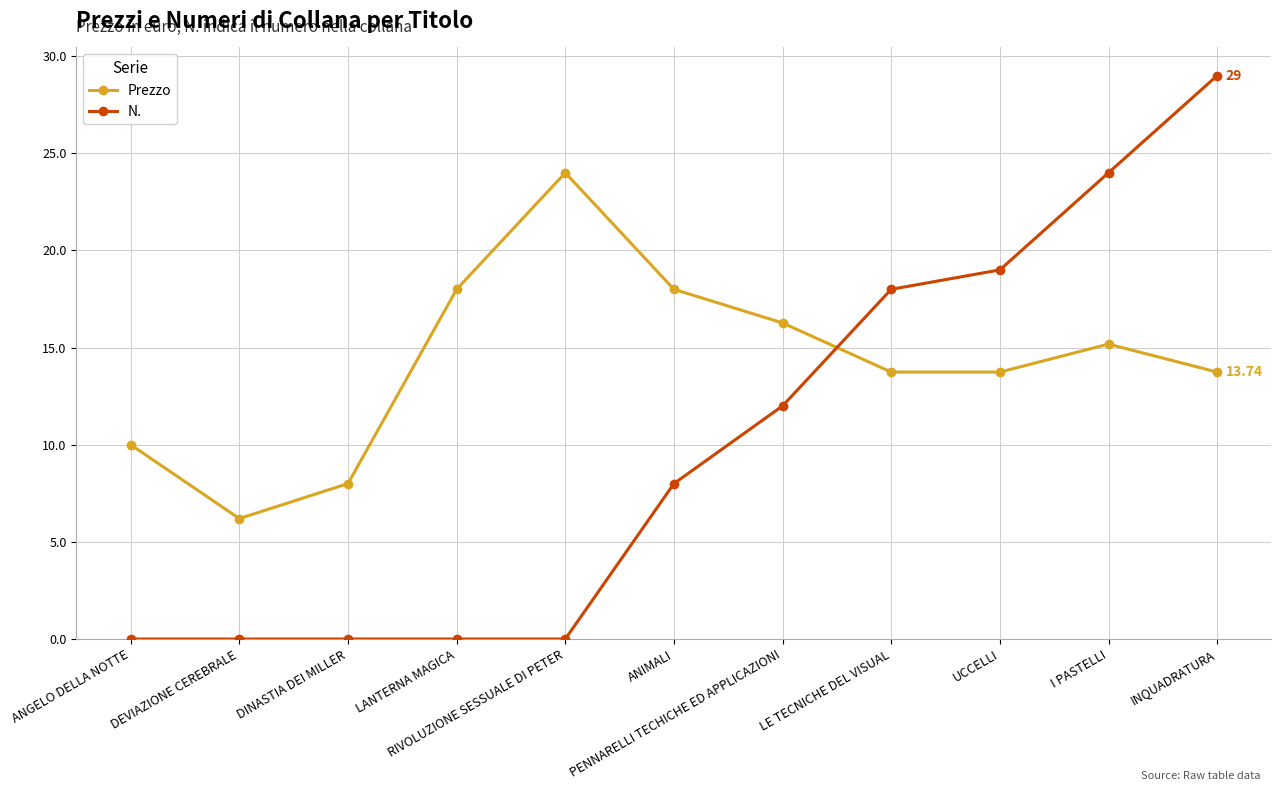

Between DINASTIA DEI MILLER and INQUADRATURA, which series saw the biggest shift?

N.